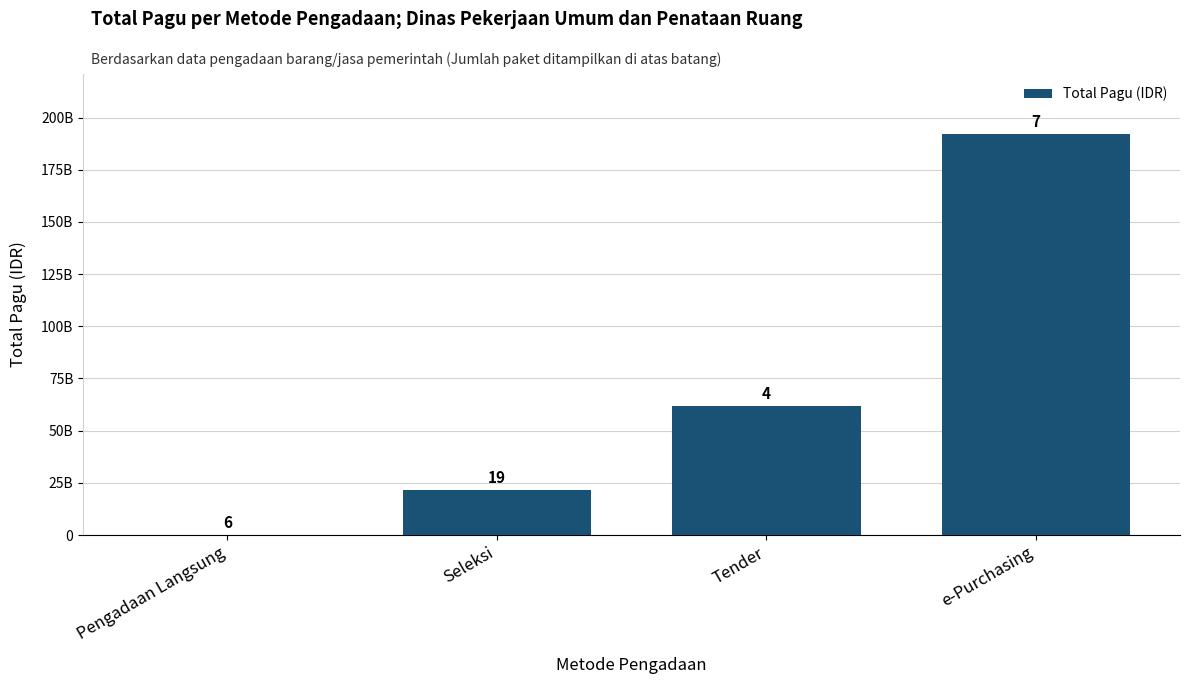

What is the smallest value displayed?

115578000